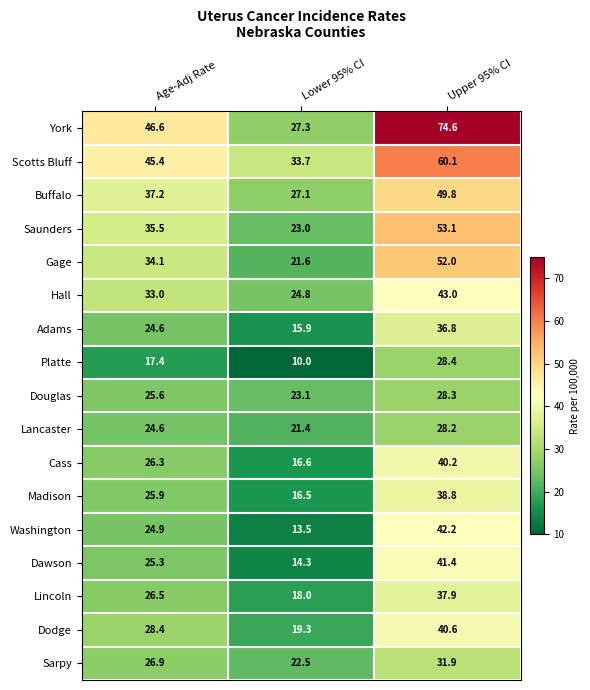

Rank the series by their maximum value, from lowest to highest.

Lancaster, Douglas, Platte, Sarpy, Adams, Lincoln, Madison, Cass, Dodge, Dawson, Washington, Hall, Buffalo, Gage, Saunders, Scotts Bluff, York